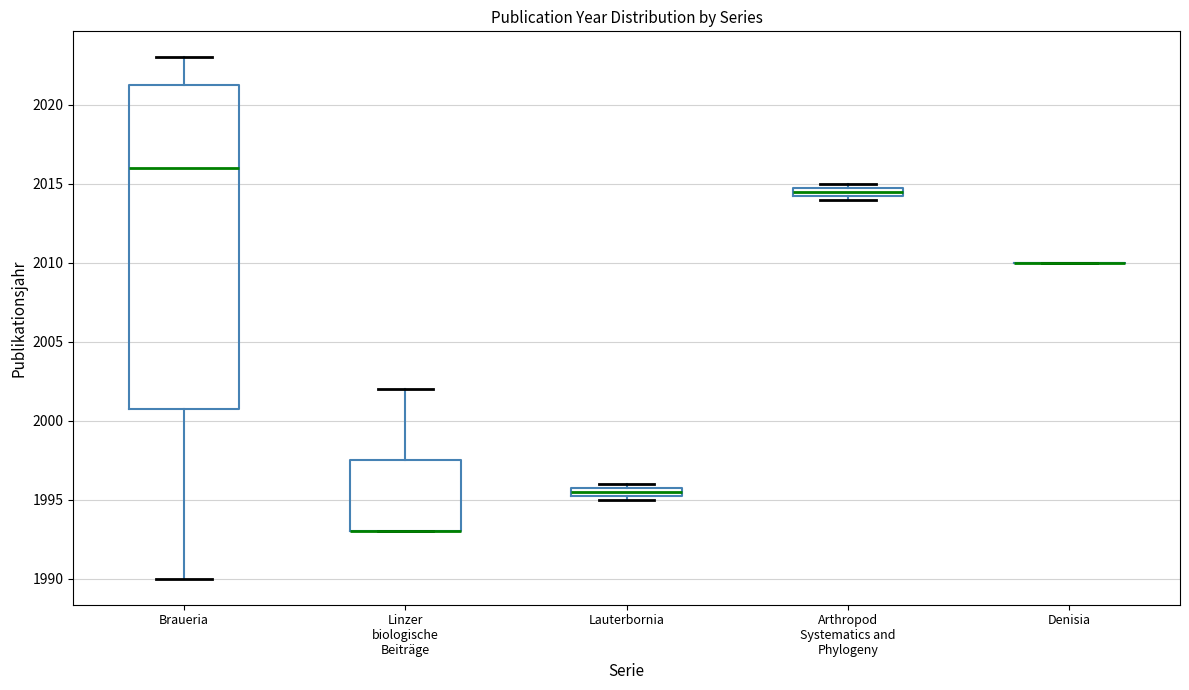

Which box is the tallest, from its lower edge to its upper edge?

Braueria